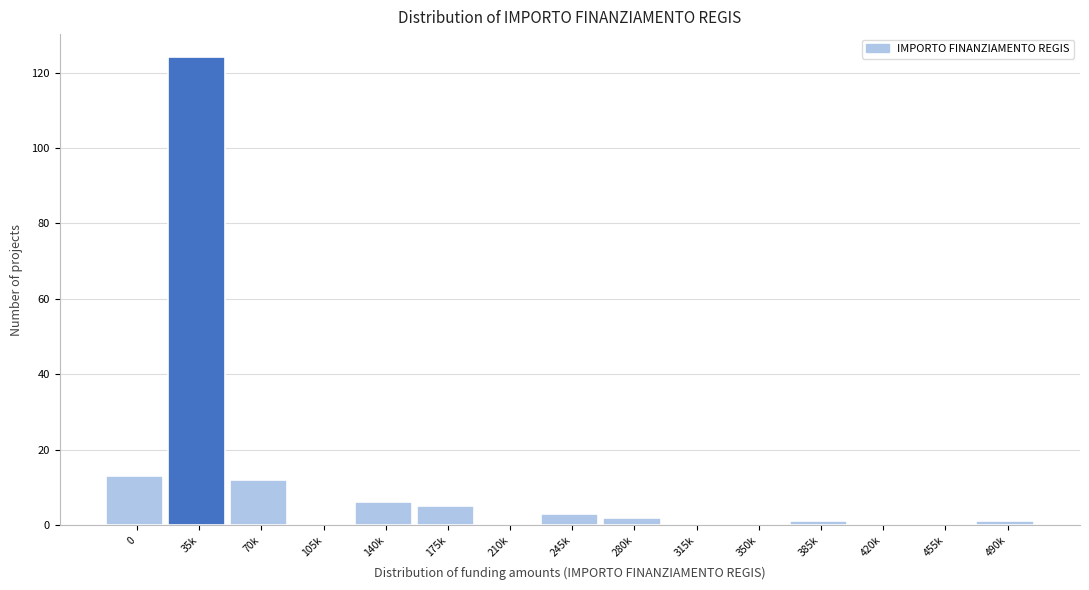

Reading left to right, extract all data points from this chart.

0=13	35k=124	70k=12	105k=0	140k=6	175k=5	210k=0	245k=3	280k=2	315k=0	350k=0	385k=1	420k=0	455k=0	490k=1